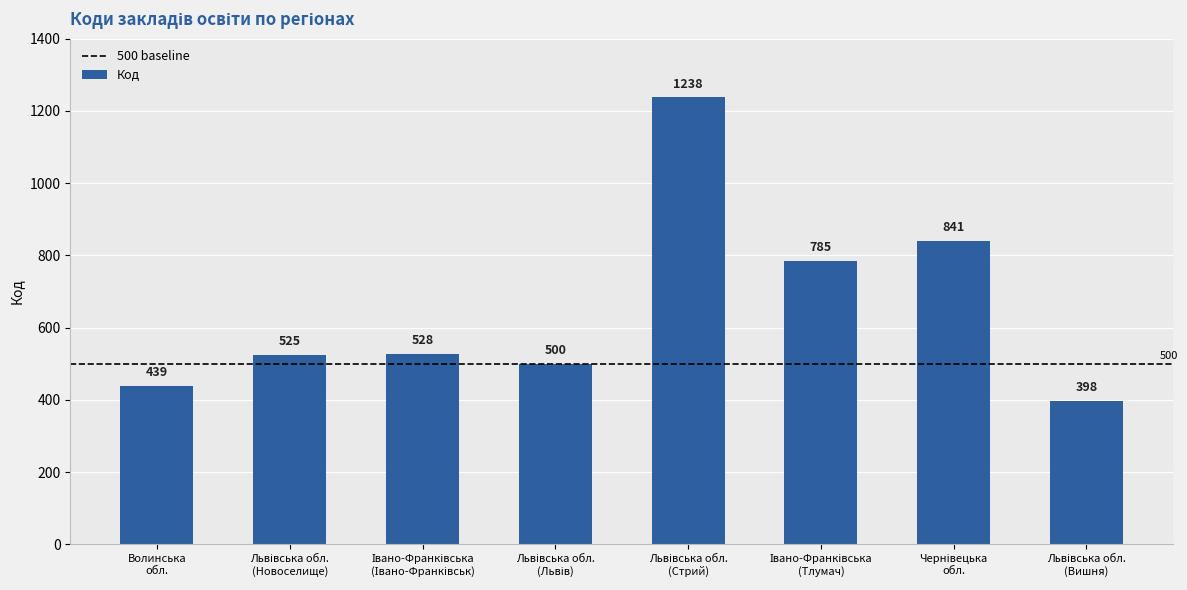

What is the smallest value displayed?

398